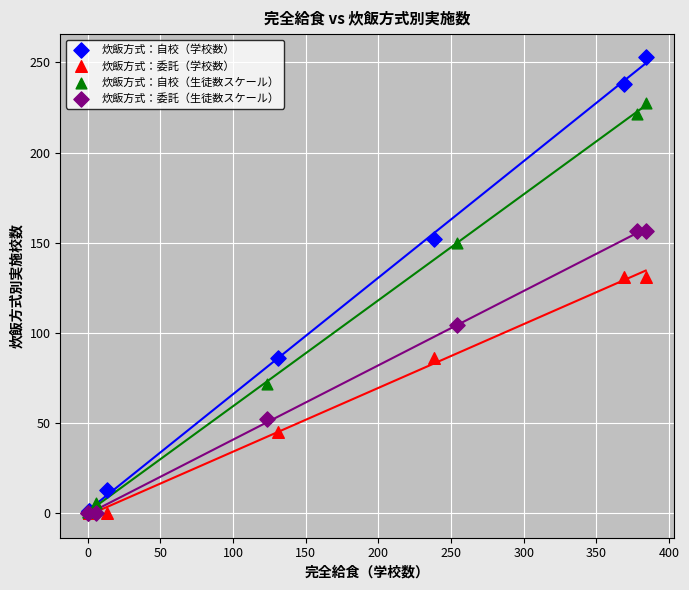

Which series has the largest Y range (max minus min)?

炊飯方式：自校（学校数）